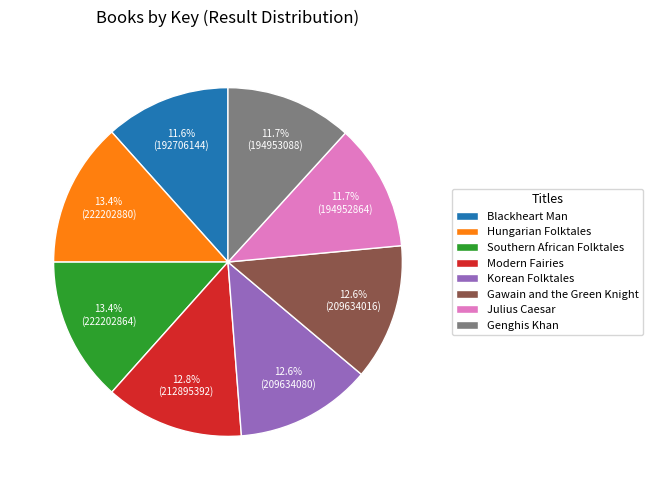

How many slices are in this pie chart?

8